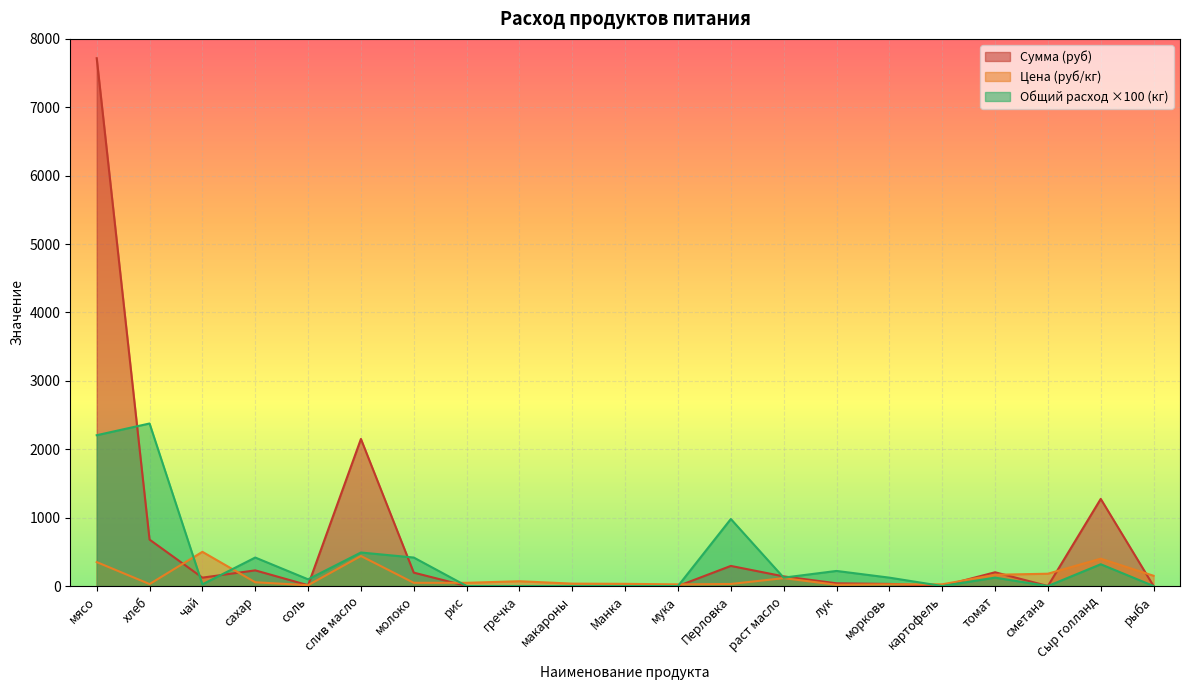

What is the label of the 14th point from the left?

раст масло